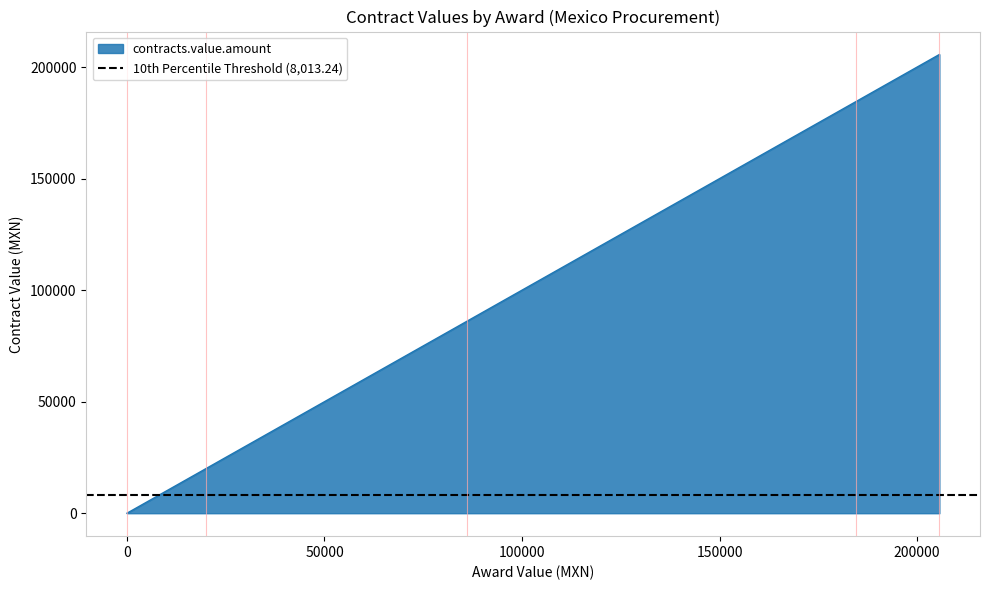

What is the value of the 4th point from the left?

184491.6